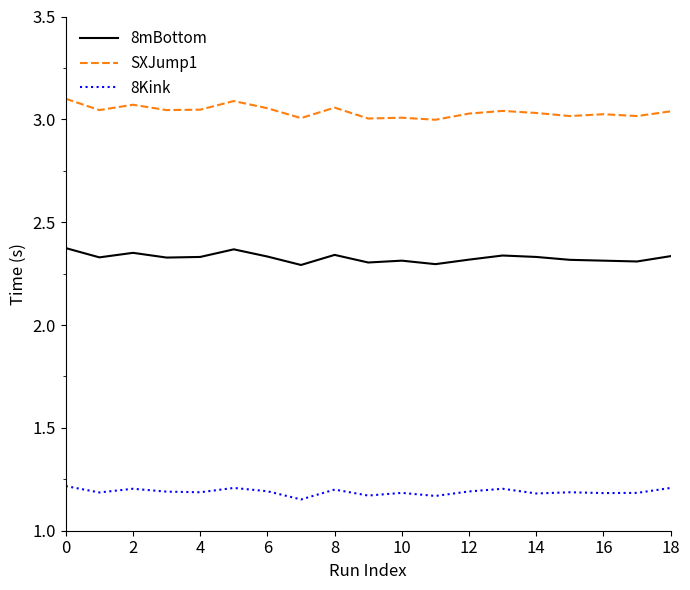

List the series in order of their overall mean, lowest first.

8Kink, 8mBottom, SXJump1